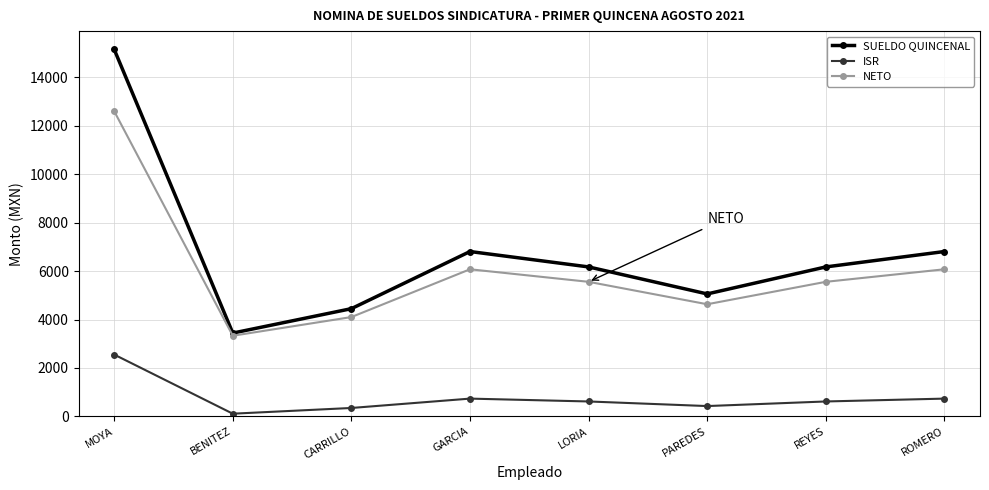

At which category does the chart reach its peak across all series?

MOYA